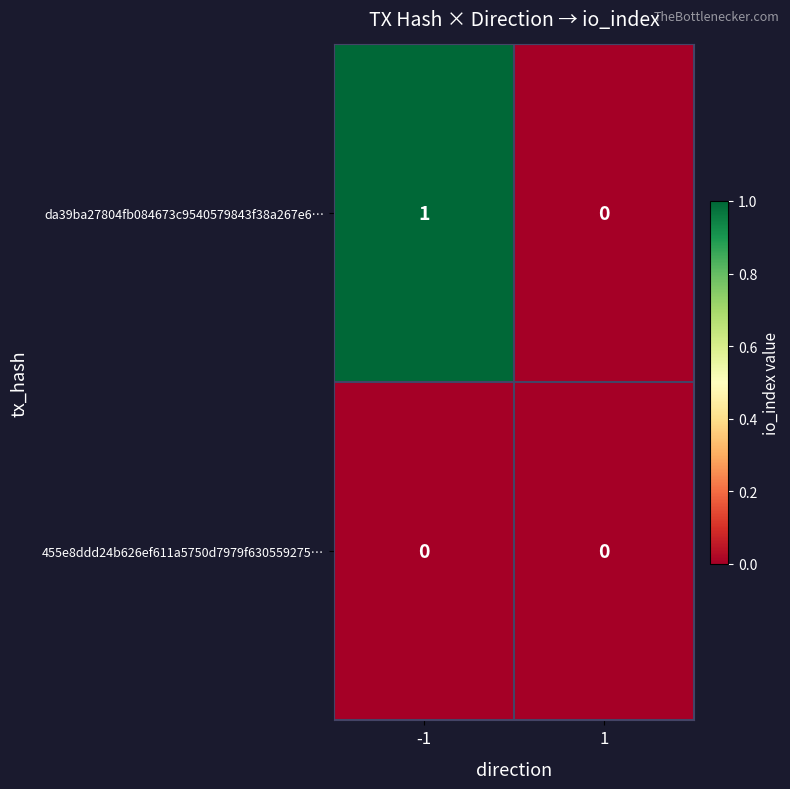

The value of da39ba27804fb084673c9540579843f38a267e6… at -1 is 1. True or false?

True